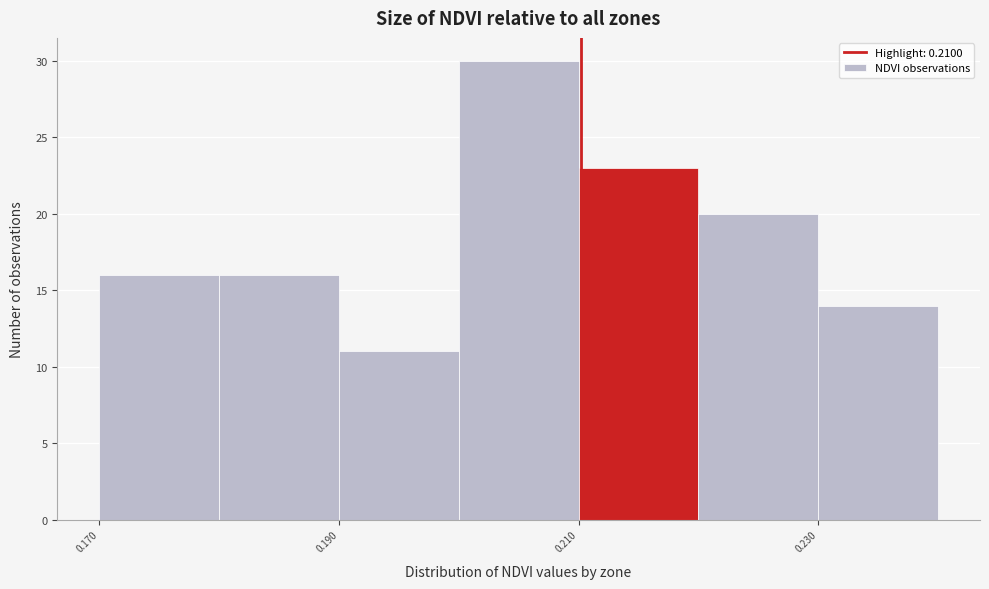

How tall is the bar that spans 0.20 to 0.21 on the x-axis? Neither the bar edges nor the heights are printed on the chart, so give them approximately, as read against the axes.

30